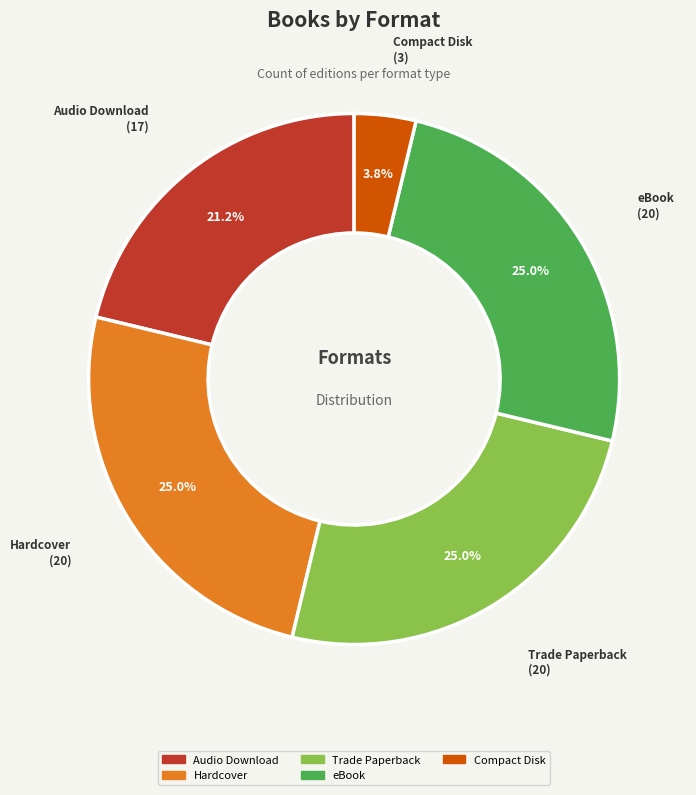

What is the smallest slice in the pie chart?

Compact Disk